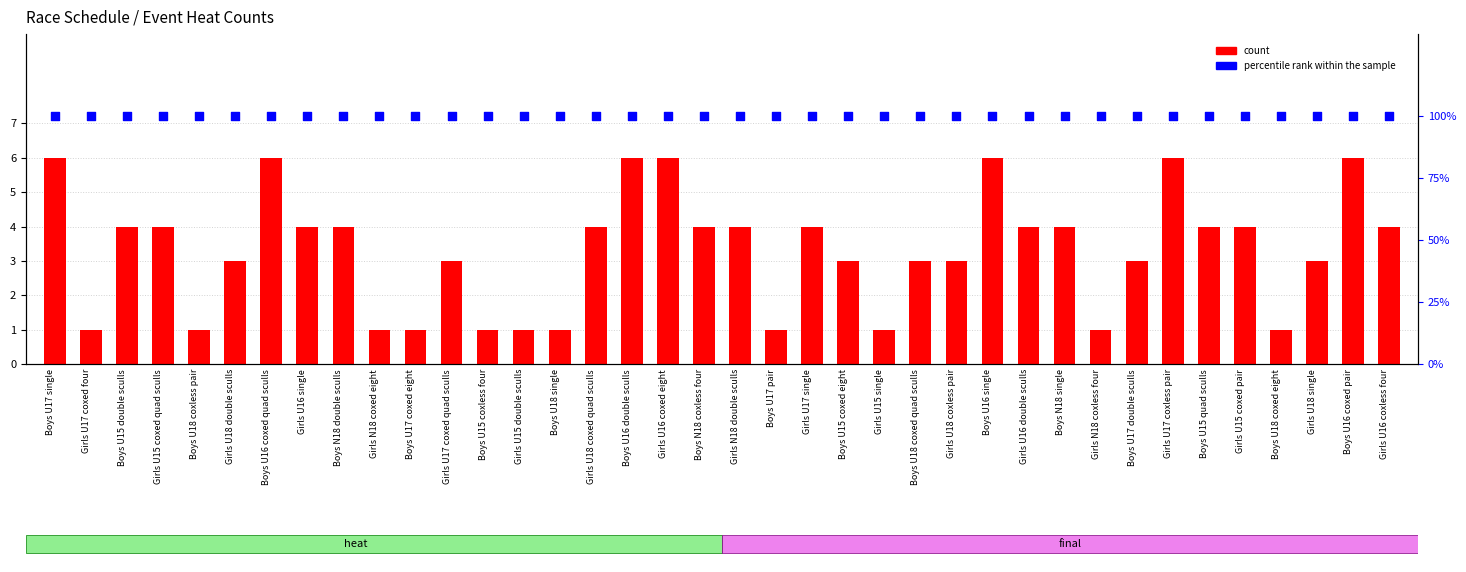

What are all the series names shown in the legend?

count, percentile rank within the sample